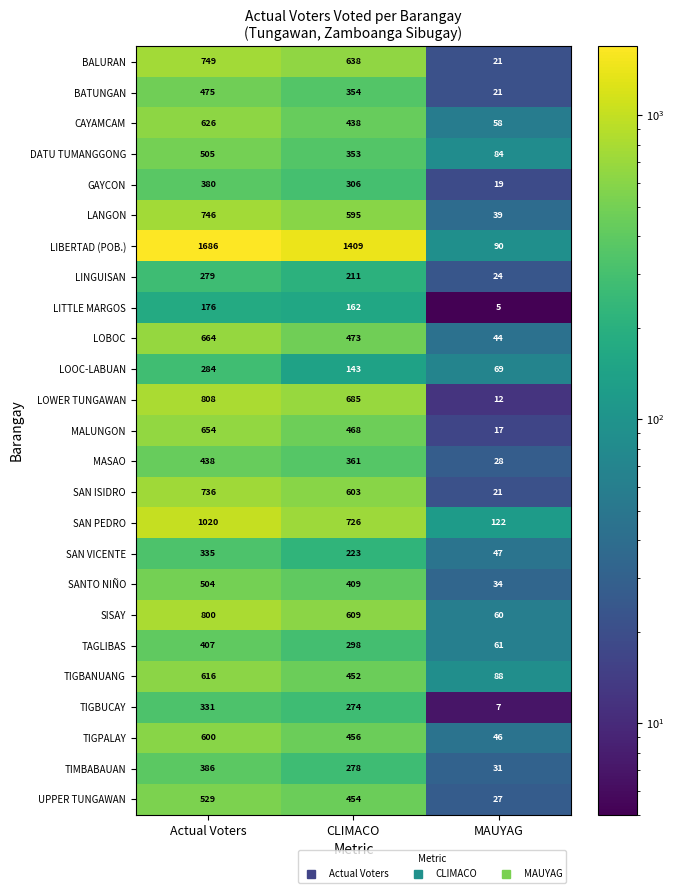

Which series has the largest total across all categories?

LIBERTAD (POB.)